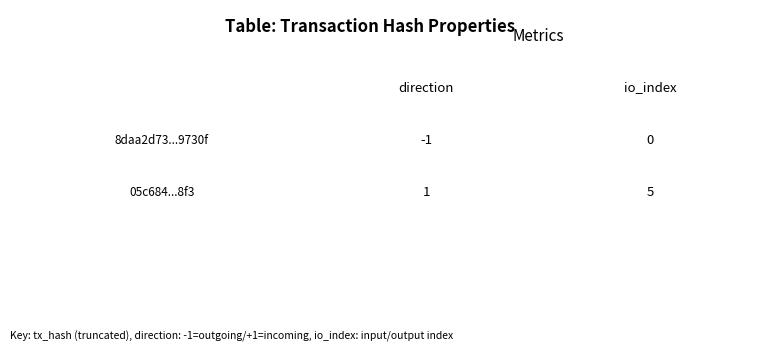

At 1, list the series in order from largest to smallest.

05c684c15a801c1b3ae86ed8a86a94b177bd8f3, 8daa2d73a058fc9d69810635f54183961c9730f